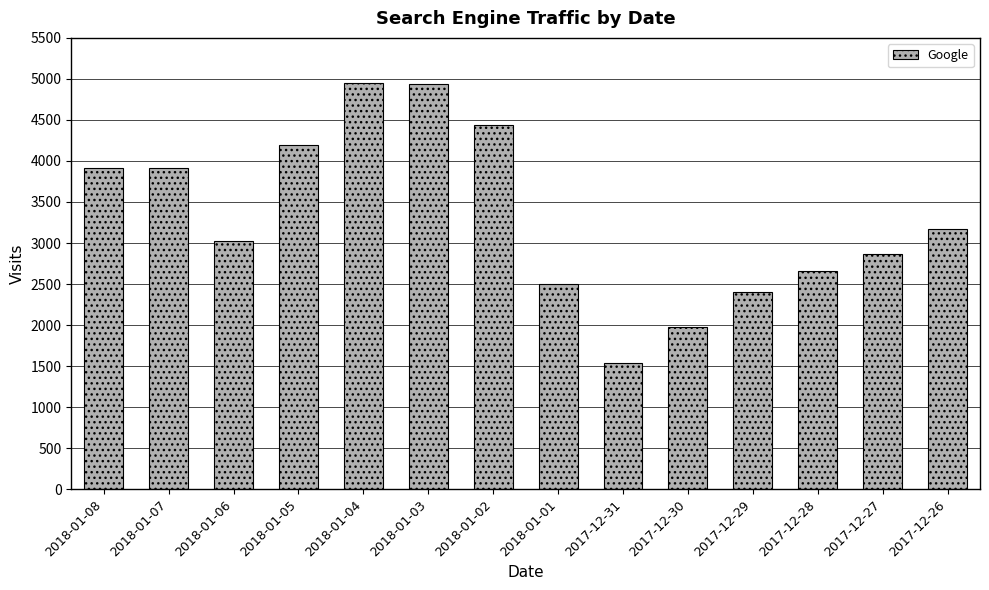

True or false: the data shows 1537 at 2018-01-07.

False